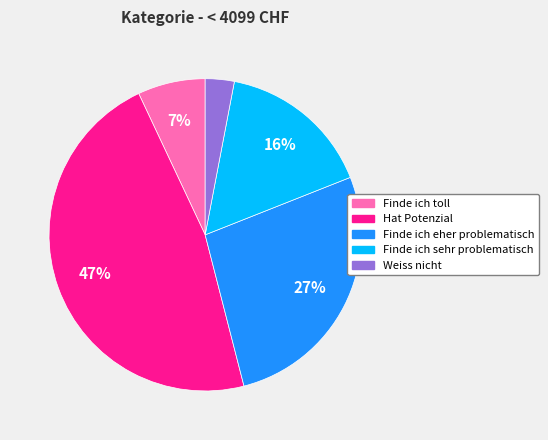

Is there a majority slice in this chart?

No